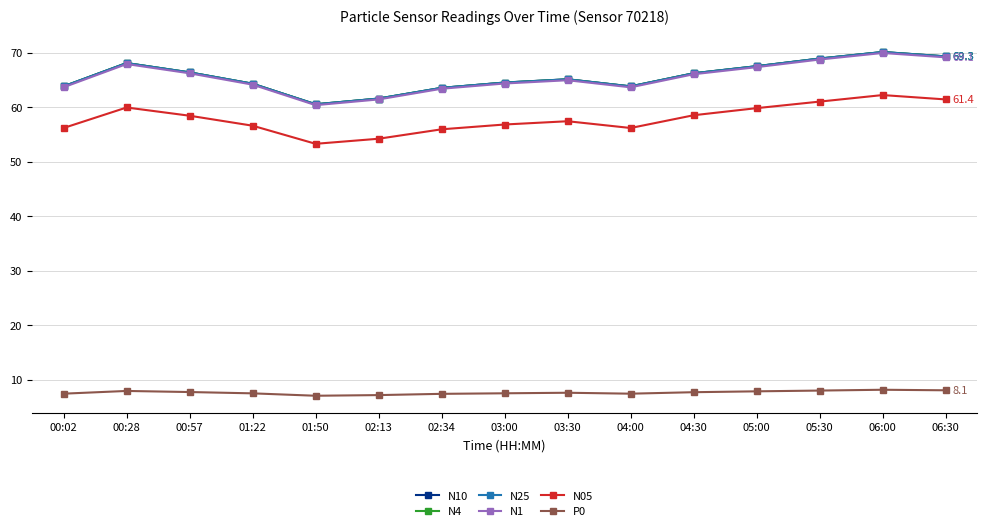

Is the value of N4 at 02:13 greater than the value of N1 at 03:00?

No